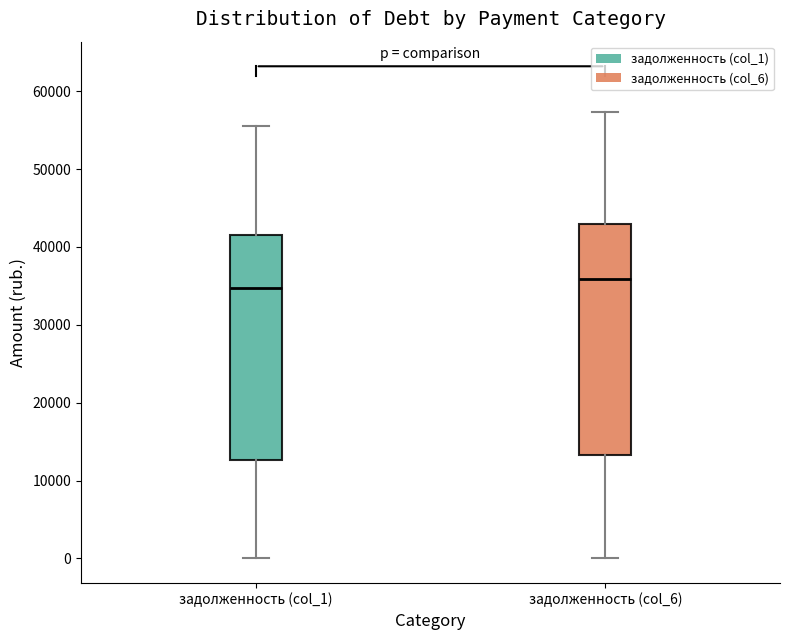

Where is the upper edge of the box for задолженность (col_1) on the y-axis? The values are not printed on the chart, so give them approximately, as read against the axis.

42000